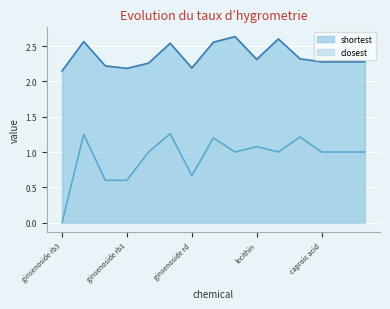

True or false: shortest and closest cross at least once.

False